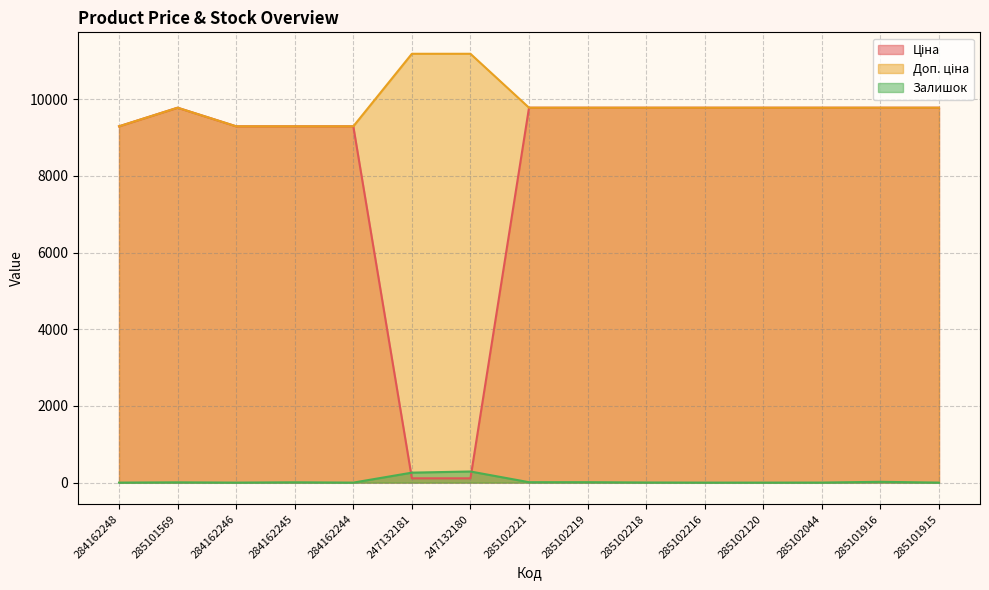

Which category has the highest value across all series?

247132181